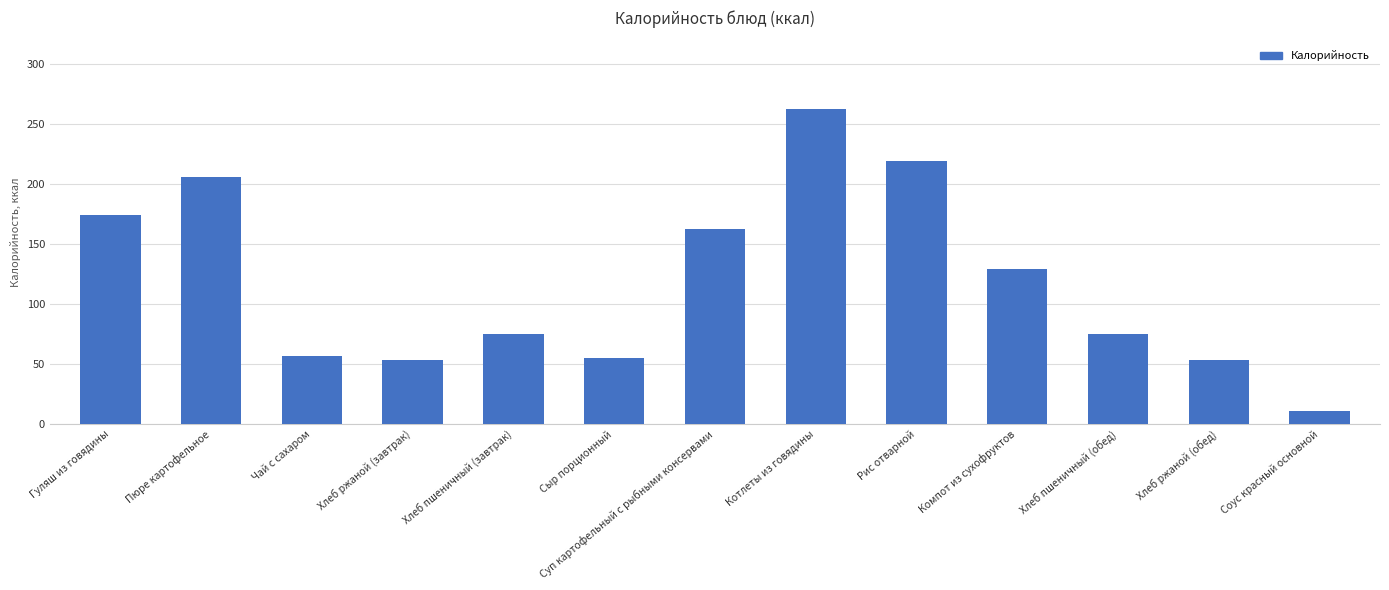

Reading left to right, list all the values displayed in this chart.

Гуляш из говядины=174	Пюре картофельное=206	Чай с сахаром=57	Хлеб ржаной (завтрак)=53	Хлеб пшеничный (завтрак)=75	Сыр порционный=55	Суп картофельный с рыбными консервами=163	Котлеты из говядины=263	Рис отварной=219	Компот из сухофруктов=129	Хлеб пшеничный (обед)=75	Хлеб ржаной (обед)=53	Соус красный основной=11